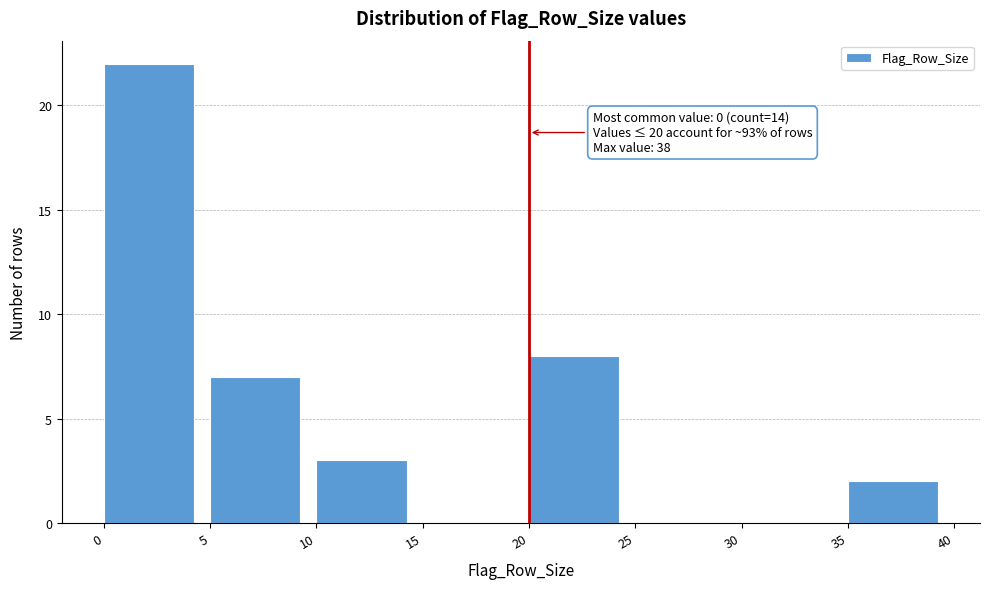

Which range on the x-axis has the tallest bar?

0 to 5